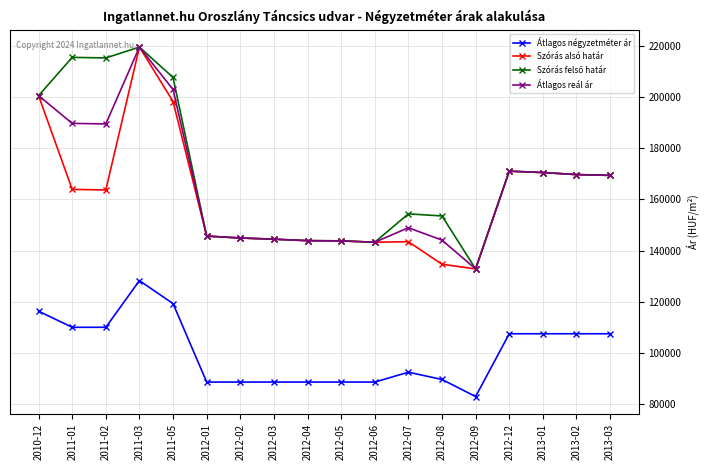

Is it true that Átlagos négyzetméter ár equals 88679 at 2012-01?

True